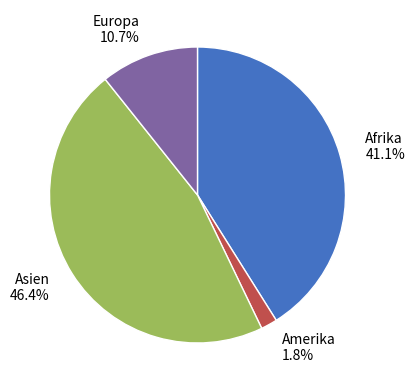

How many segments does this pie chart have?

4